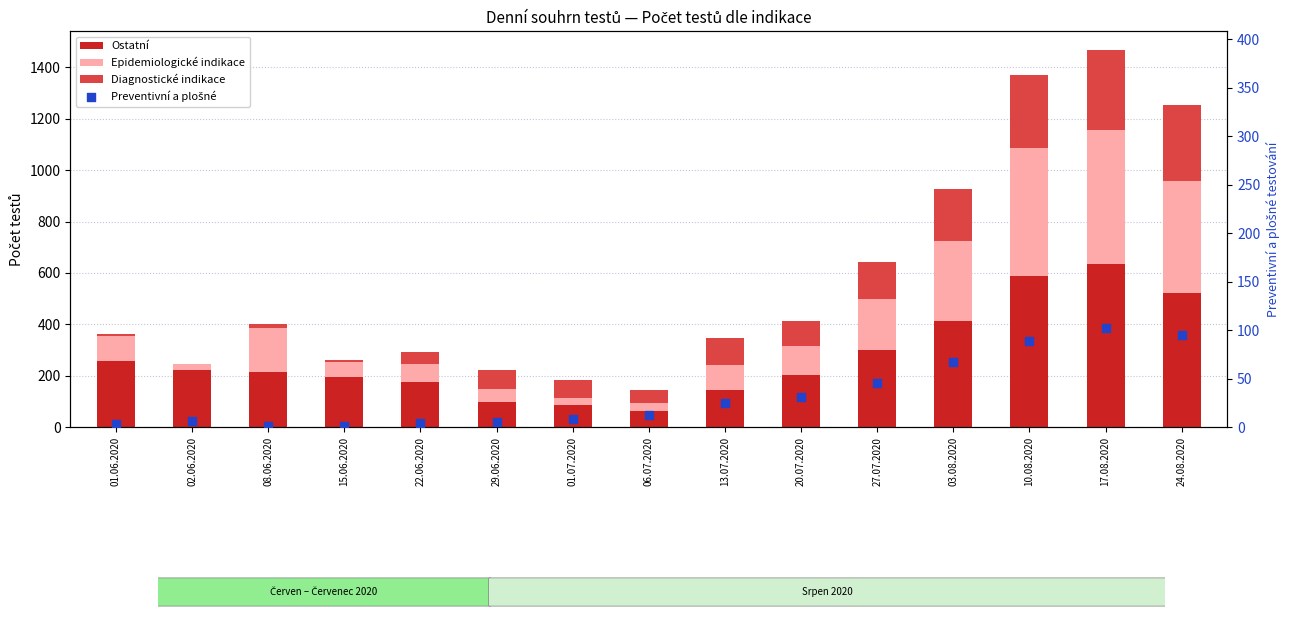

Is the value of Preventivní a plošné at 01.06.2020 greater than the value of Ostatní at 20.07.2020?

No